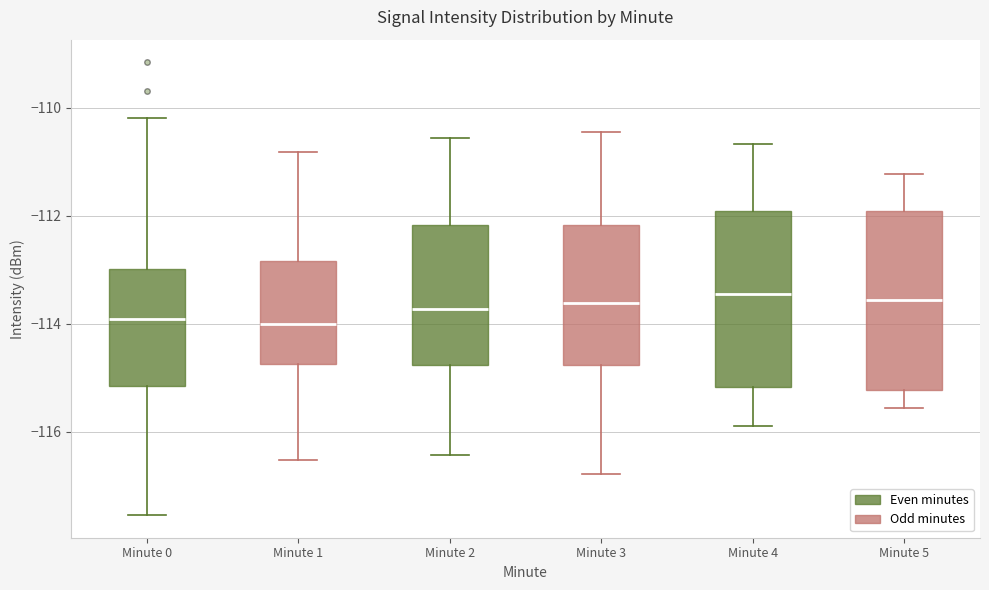

Reading left to right, read every box against the y-axis: the position of its median line, the range the box covers, and the ends of its whiskers. The values are not printed on the chart, so give them approximately, as read against the axis.

Minute 0: median -114.0, box -115.2 to -113.0, whiskers -117.6 to -110.2
Minute 1: median -114.0, box -114.8 to -112.8, whiskers -116.6 to -110.8
Minute 2: median -113.8, box -114.8 to -112.2, whiskers -116.4 to -110.6
Minute 3: median -113.6, box -114.8 to -112.2, whiskers -116.8 to -110.4
Minute 4: median -113.4, box -115.2 to -112.0, whiskers -116.0 to -110.6
Minute 5: median -113.6, box -115.2 to -112.0, whiskers -115.6 to -111.2